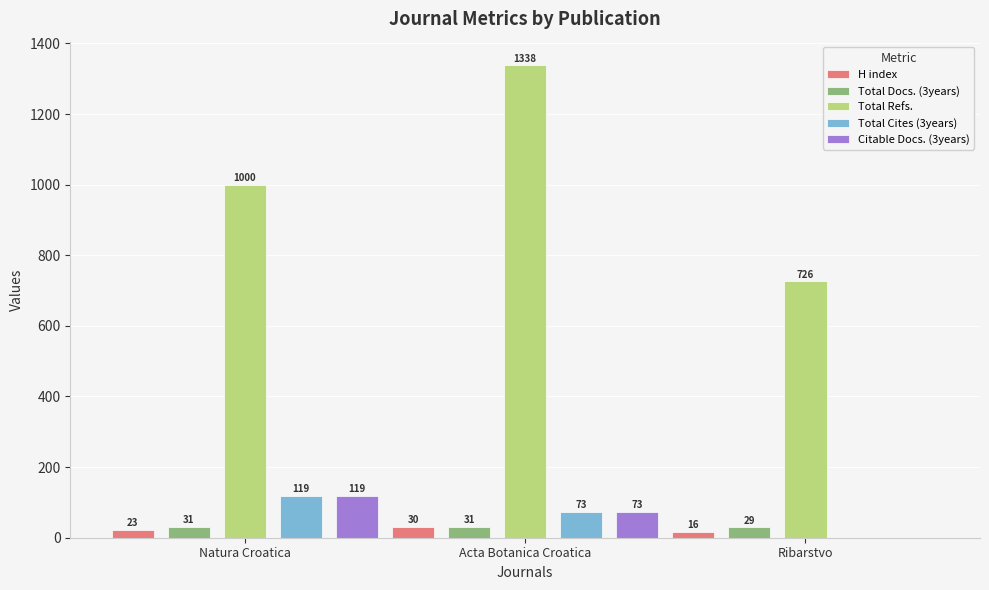

What is the greatest value displayed?

1338